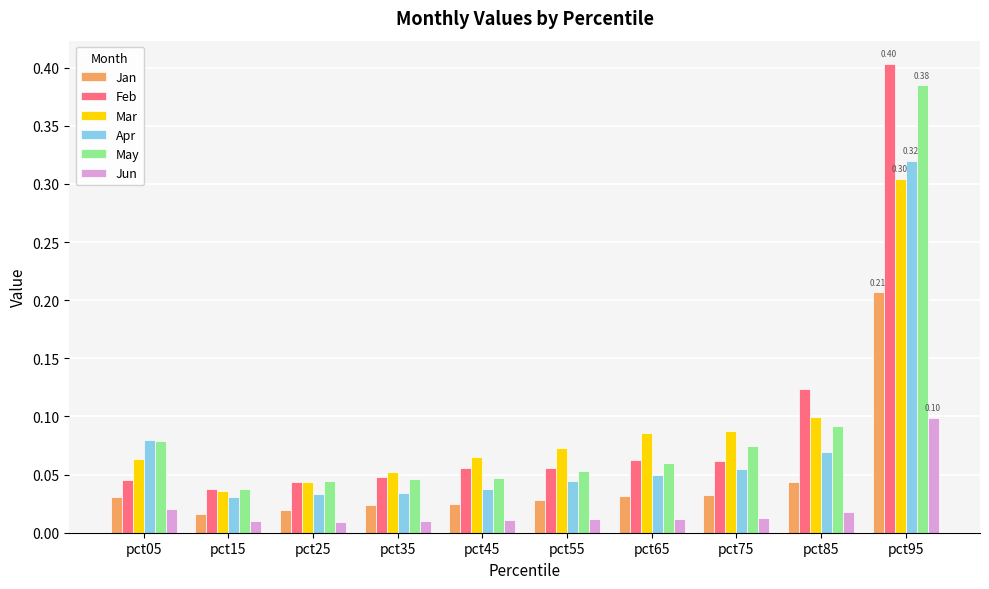

At pct45, list the series in order from smallest to largest.

Jun, Jan, Apr, May, Feb, Mar